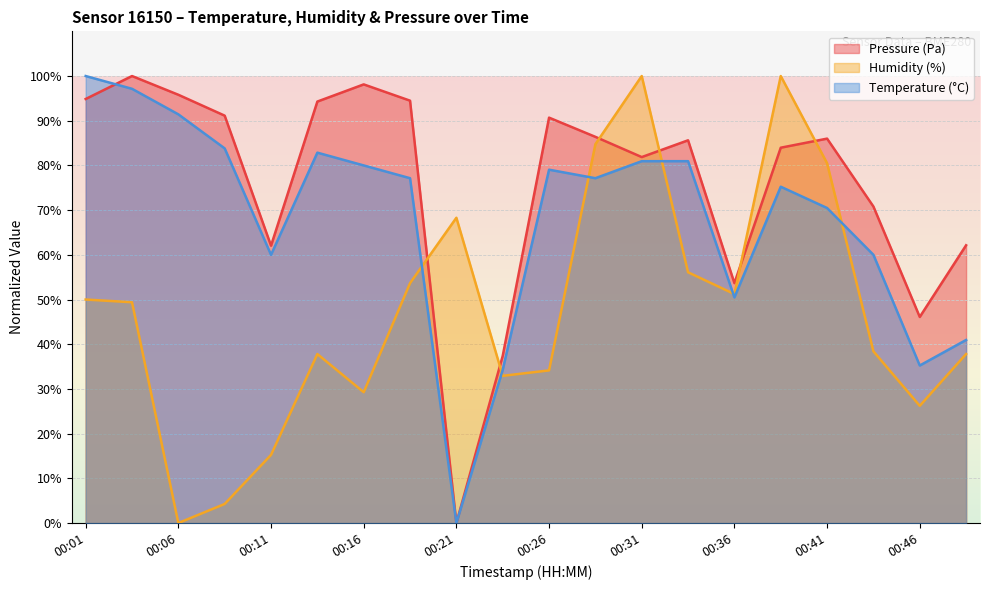

In pressure, how many points are higher than both neighbors (excluding endpoints)?

5